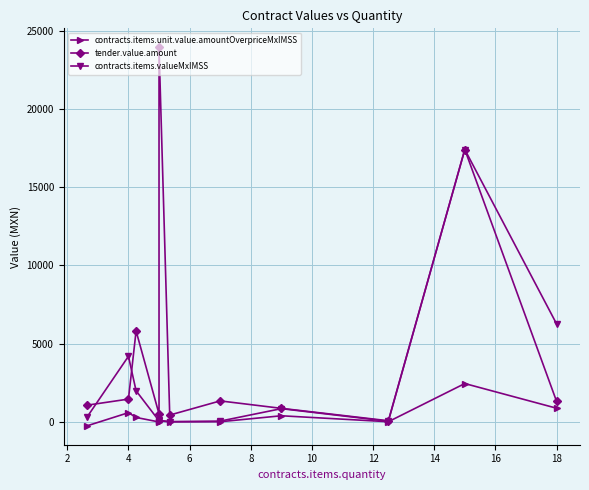

What is the greatest value displayed?

23959.8